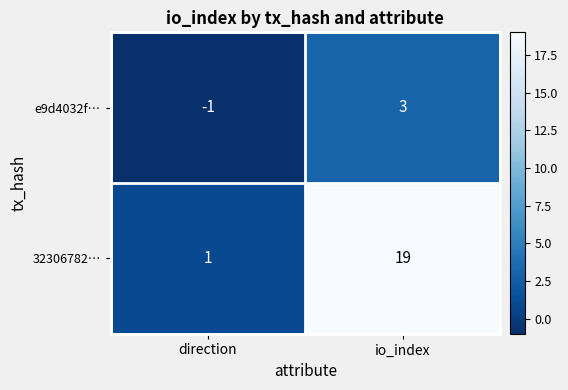

Reading right to left, extract all data points from this chart.

e9d4032f…: io_index=3	direction=-1
32306782…: io_index=19	direction=1